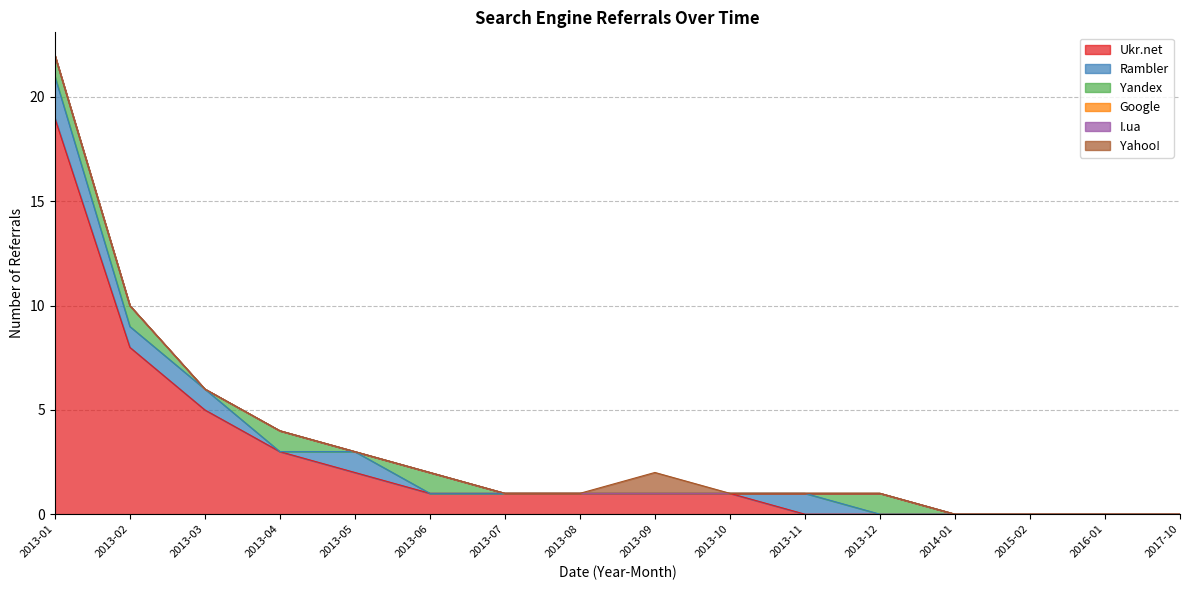

Reading right to left, what are all the values shown in this chart?

Ukr.net: 0	0	0	0	0	0	1	1	1	1	1	2	3	5	8	19
Rambler: 0	0	0	0	0	1	0	0	0	0	0	1	0	1	1	2
Yandex: 0	0	0	0	1	0	0	0	0	0	1	0	1	0	1	1
Google: 0	0	0	0	0	0	0	0	0	0	0	0	0	0	0	0
I.ua: 0	0	0	0	0	0	0	0	0	0	0	0	0	0	0	0
Yahoo!: 0	0	0	0	0	0	0	1	0	0	0	0	0	0	0	0